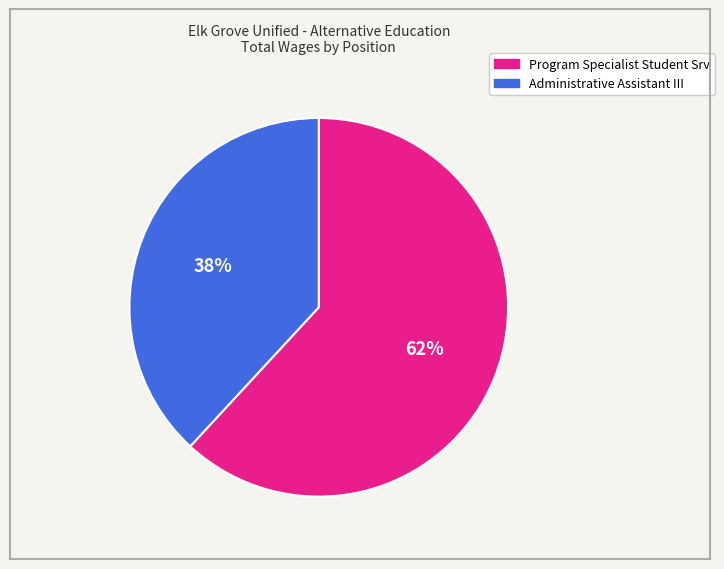

Does Administrative Assistant III account for over 50% of the chart?

No